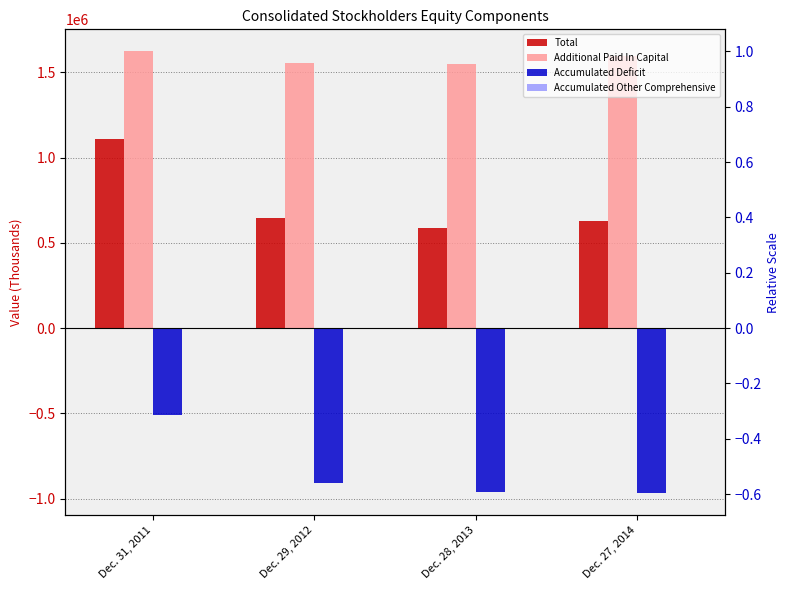

Which series has the largest total across all categories?

Additional Paid In Capital